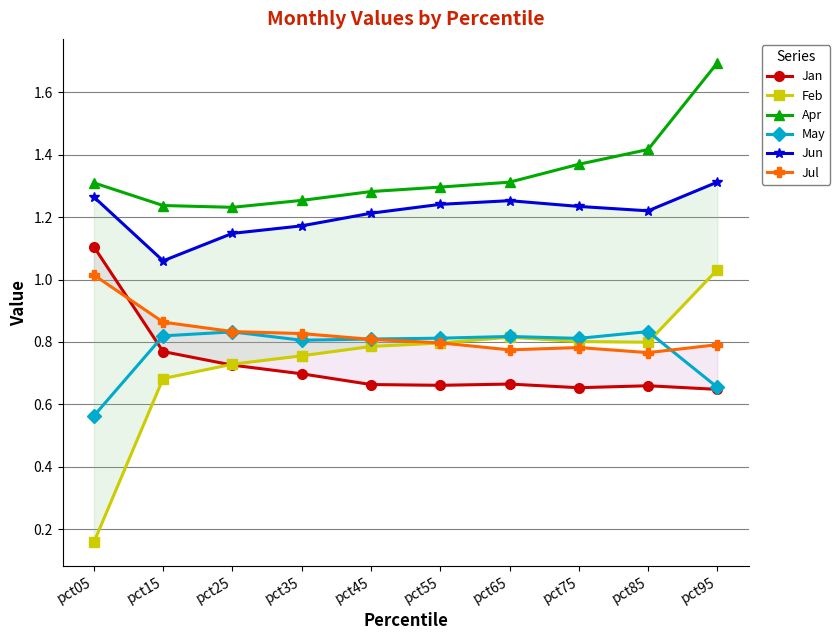

Count the Apr values in the range 1 to 2.

10